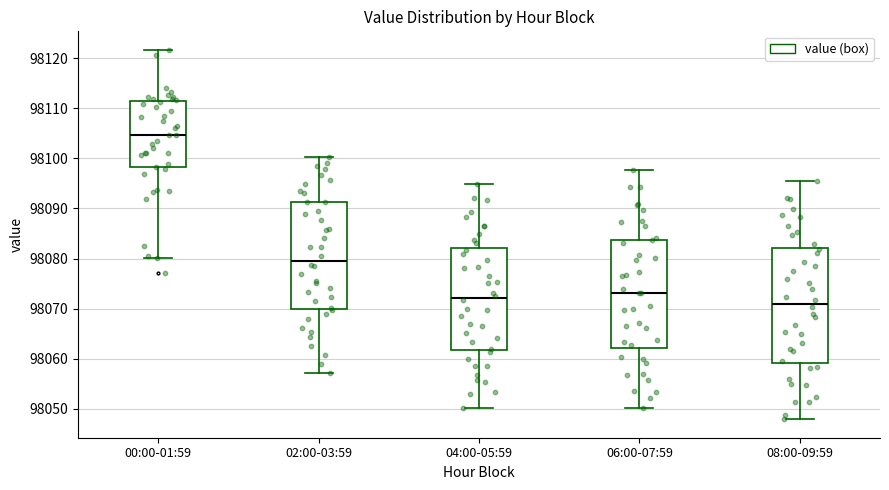

Where is the upper edge of the box for 08:00-09:59 on the y-axis? The values are not printed on the chart, so give them approximately, as read against the axis.

98082